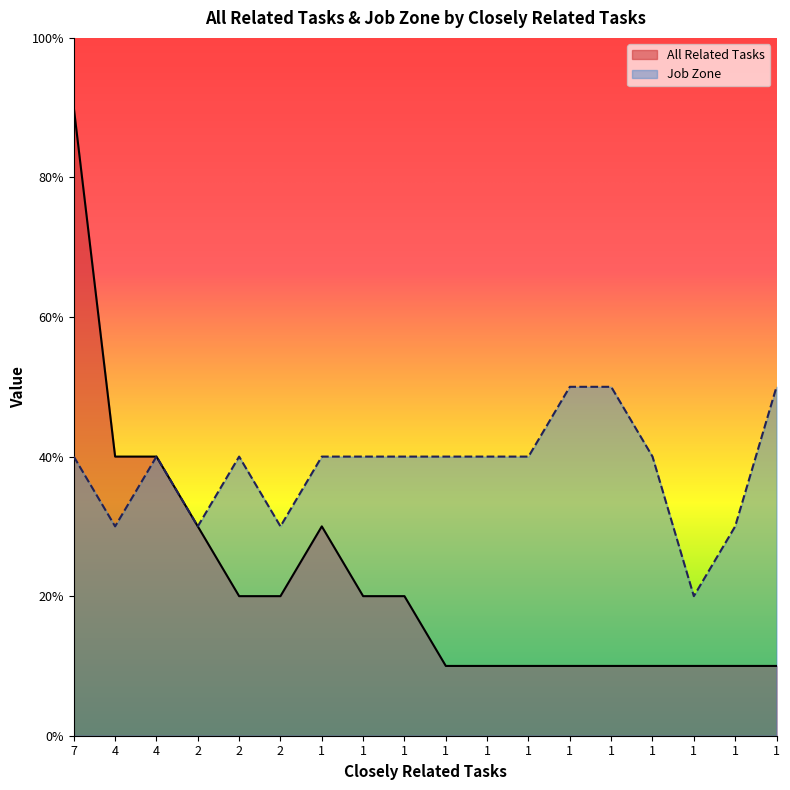

True or false: Job Zone and All Related Tasks cross at least once.

False